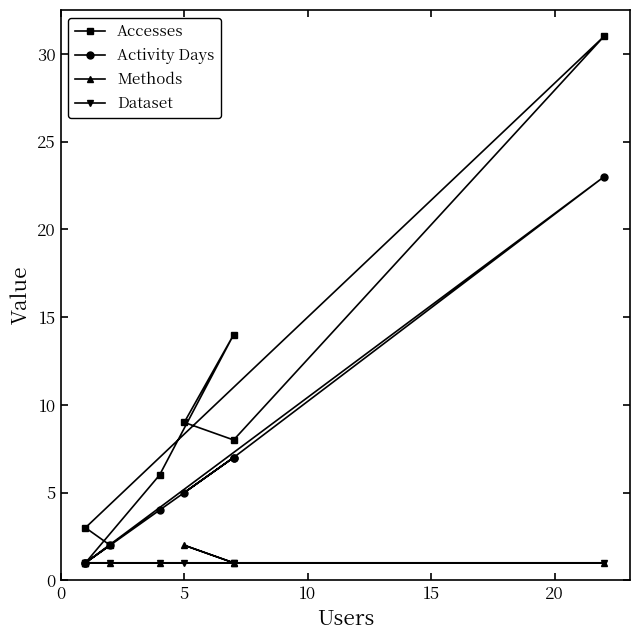

What is the sum of the Dataset values at 20 and 5?

2